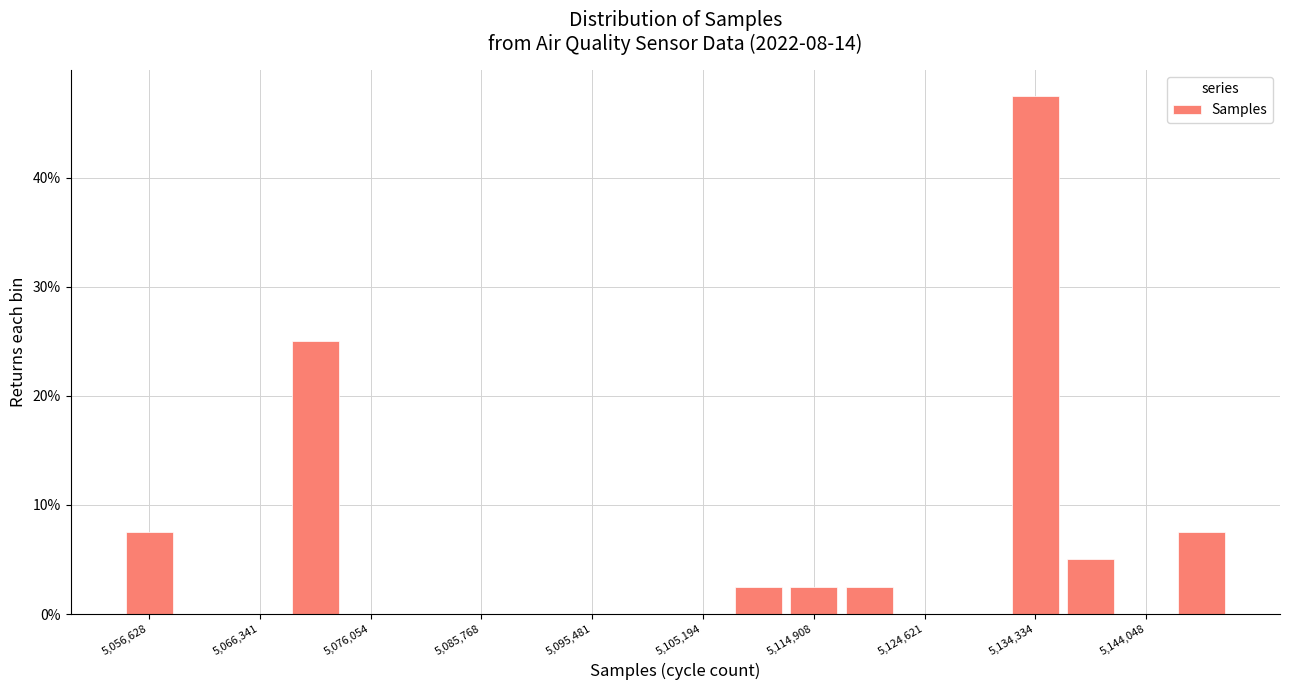

What is the height of the bar covering 5132000 to 5137000 on the x-axis? Neither the bar edges nor the heights are printed on the chart, so give them approximately, as read against the axes.

48